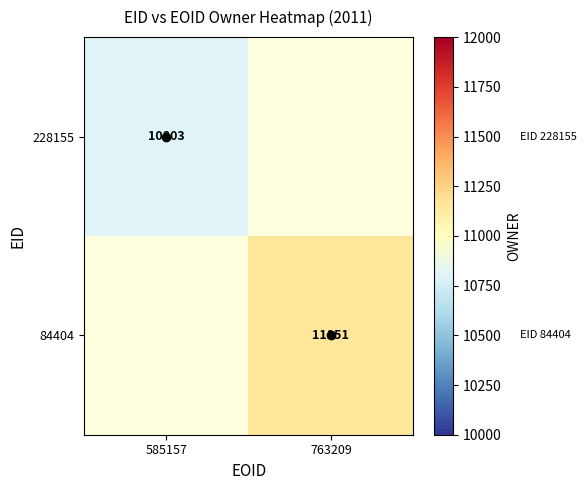

Which category has the highest value in the 228155 series?

585157